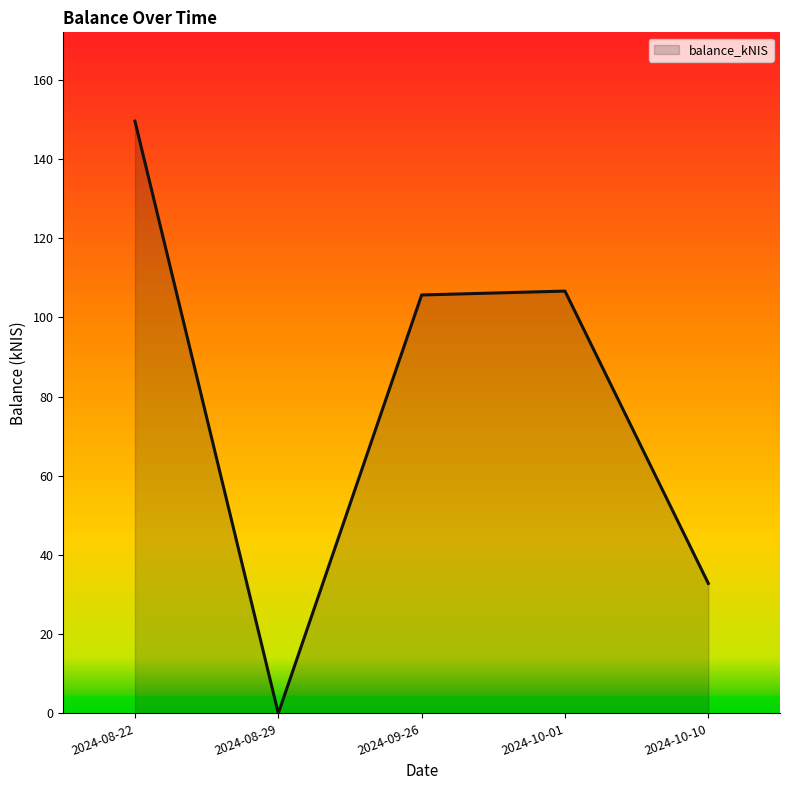

Count the number of data series in this chart.

1